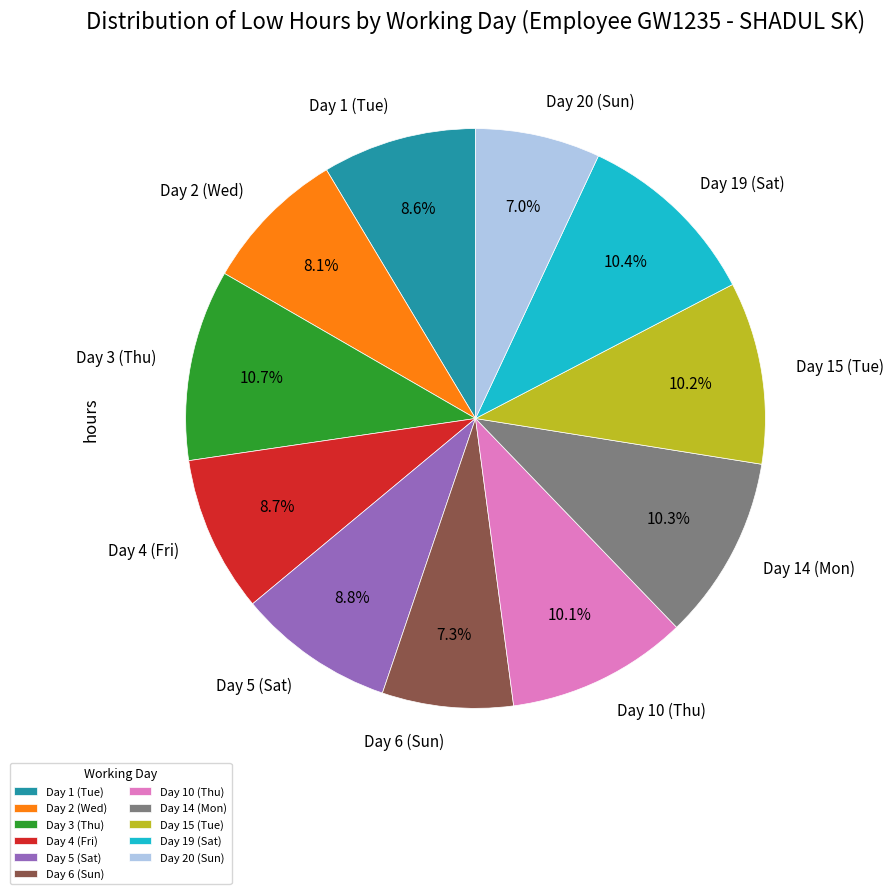

Approximately how many times larger is the value at Day 19 (Sat) compared to Day 6 (Sun)?

1.4